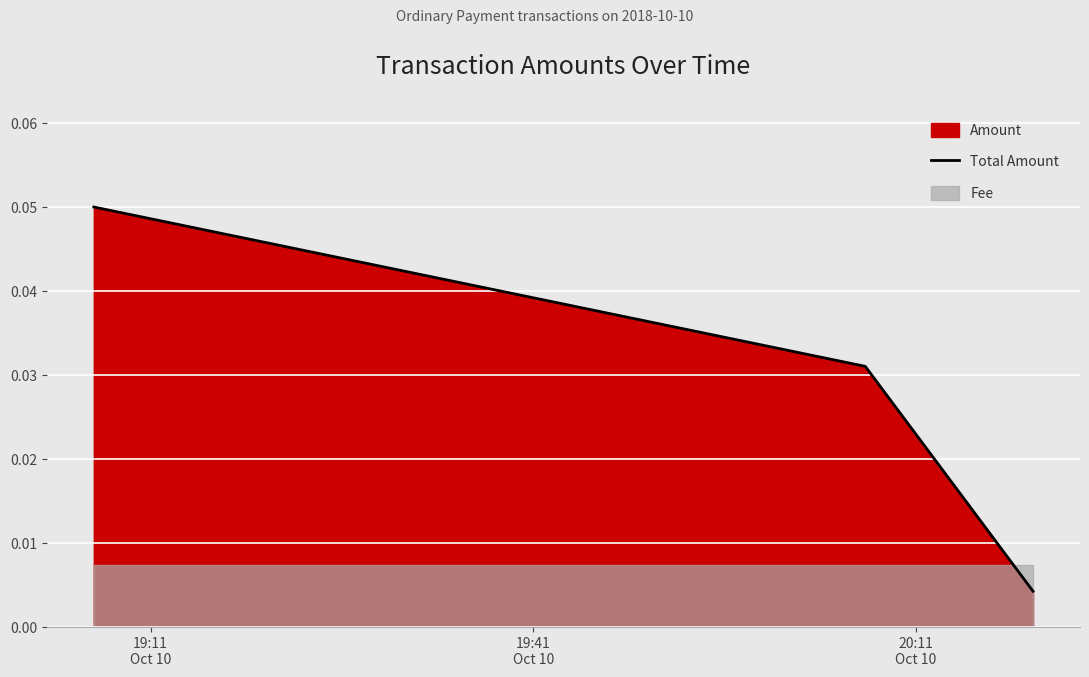

Which has a higher value, 19:41
Oct 10 or 20:11
Oct 10?

19:41
Oct 10